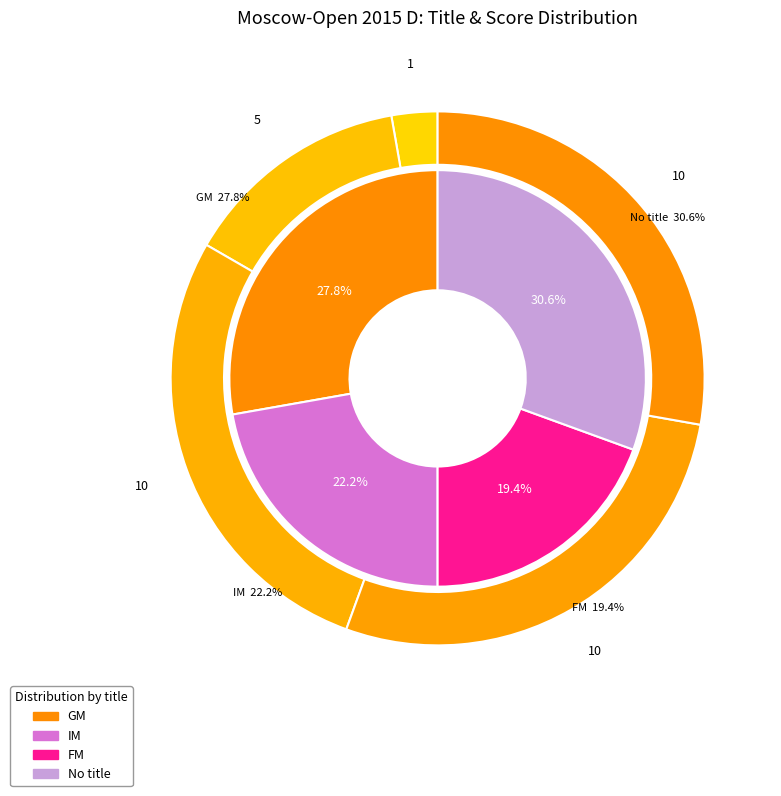

Combined, do GM and  account for over 50%?

Yes